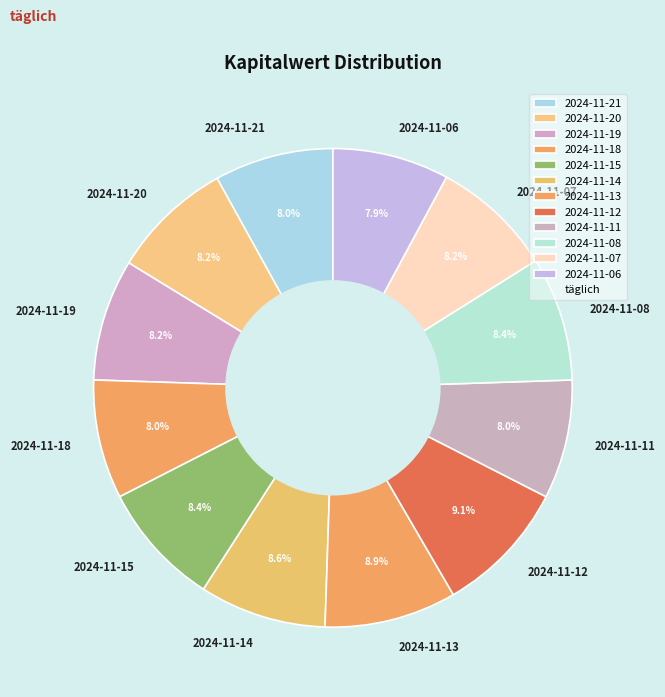

Is the sum of 2024-11-19 and 2024-11-18 greater than half?

No